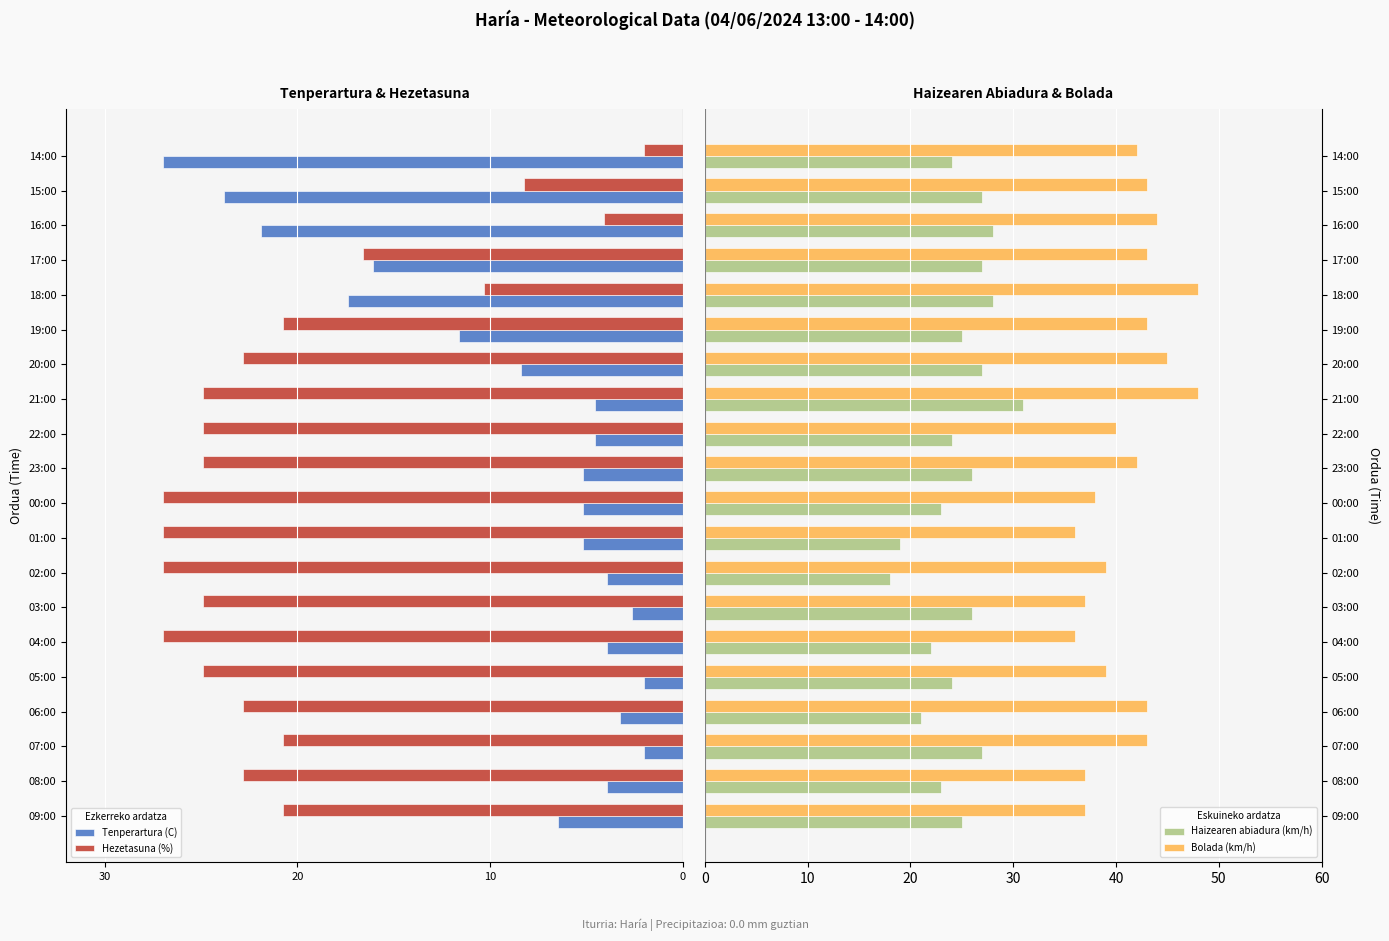

What is the difference between the second highest and second lowest values in the Haizearen abiadura (km/h) series?

9